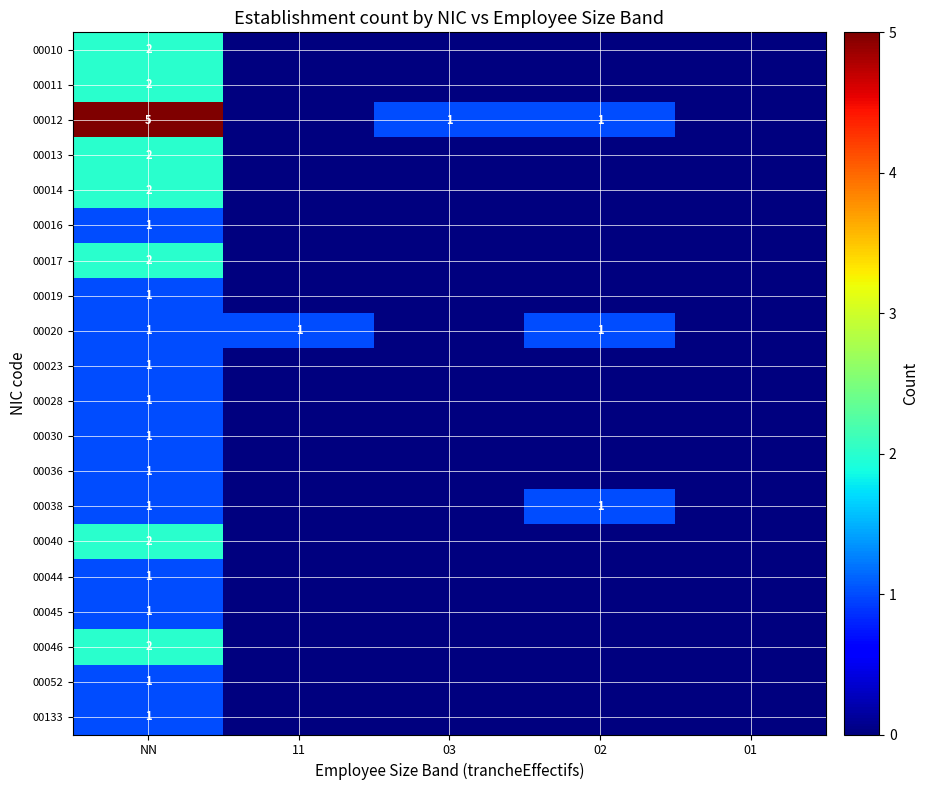

What is the difference between the highest and lowest values at NN?

4